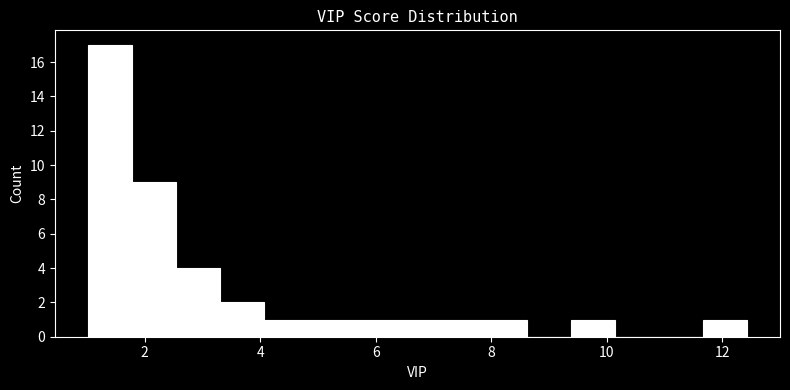

Around what value on the x-axis is the tallest bar? Give the approximate position of its centre, as read against the axis.

1.4